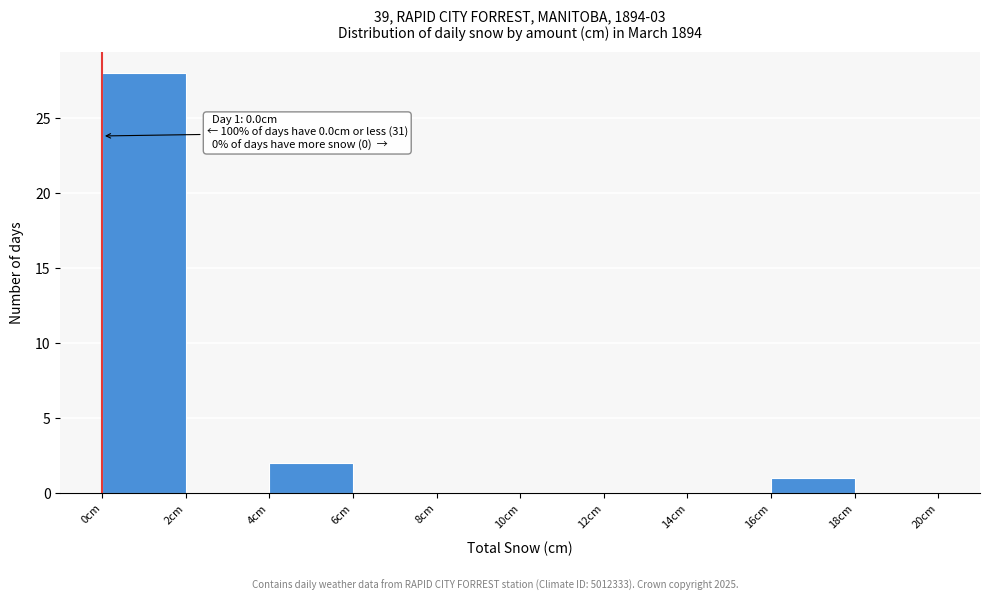

Over which range of the x-axis is the bar tallest?

0 to 2